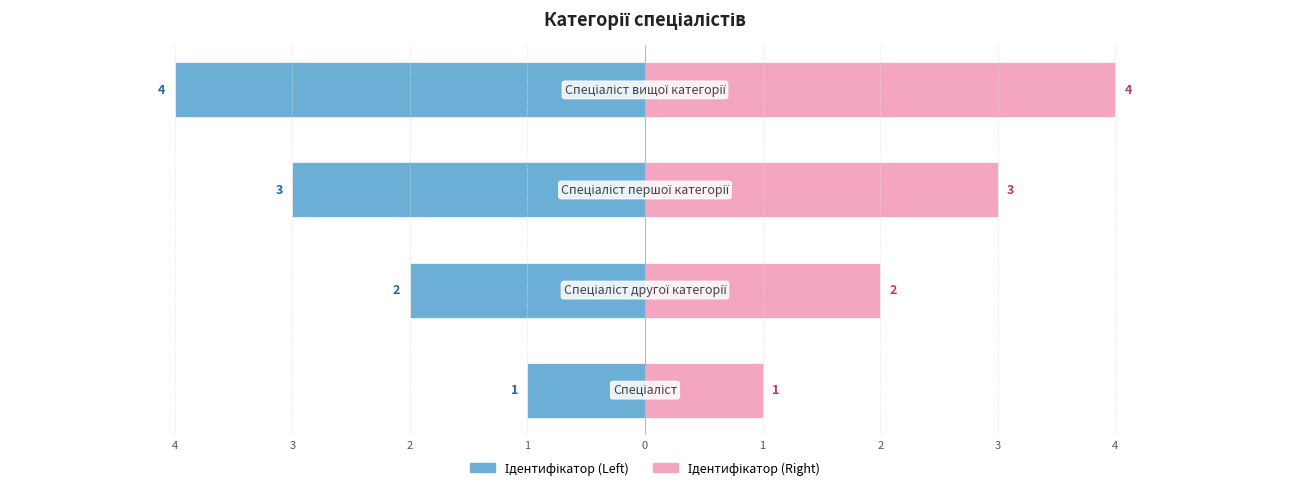

At how many categories does at least one series exceed -2?

4